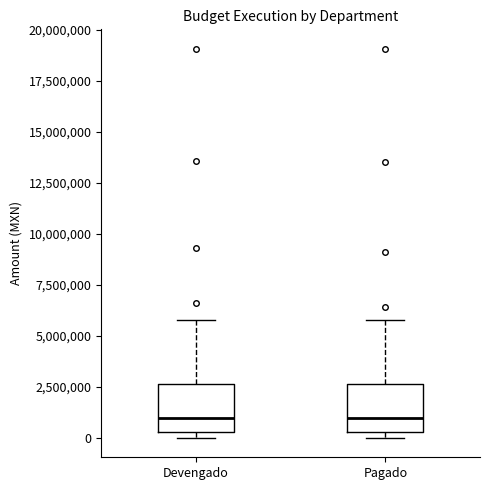

Reading left to right, transcribe this box plot: for each box, give where its median line is, the range the box spans, and where its two whiskers end, as read against the y-axis. The values are not printed on the chart, so give them approximately, as read against the axis.

Devengado: median 1000000, box 500000 to 2500000, whiskers 0 to 6000000
Pagado: median 1000000, box 500000 to 2500000, whiskers 0 to 6000000